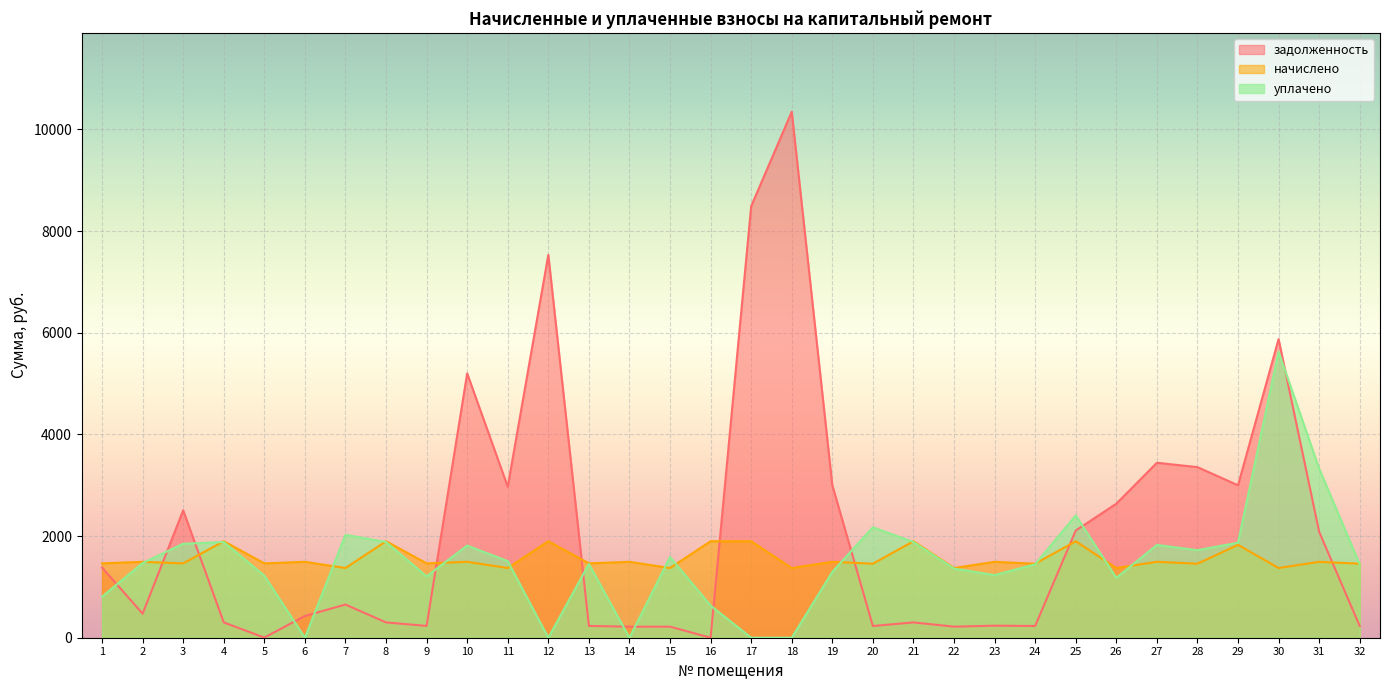

What is the difference between the highest and lowest values at 2?

1020.3